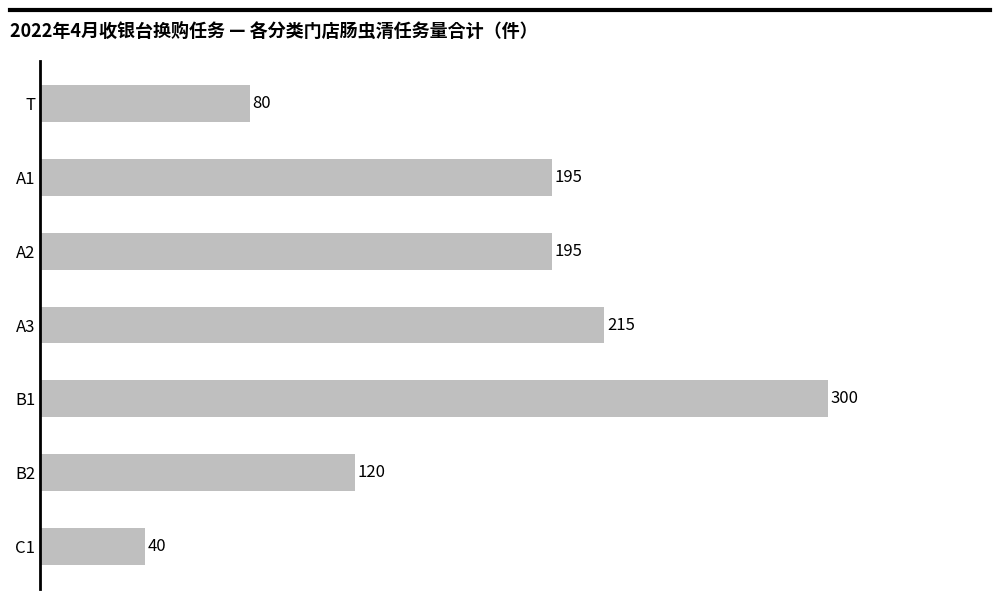

How many data points are less than 195?

3